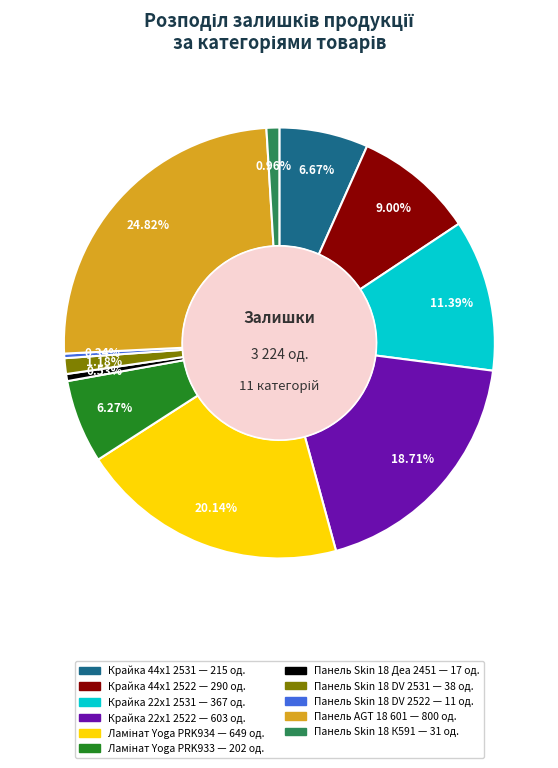

How many segments does this pie chart have?

11